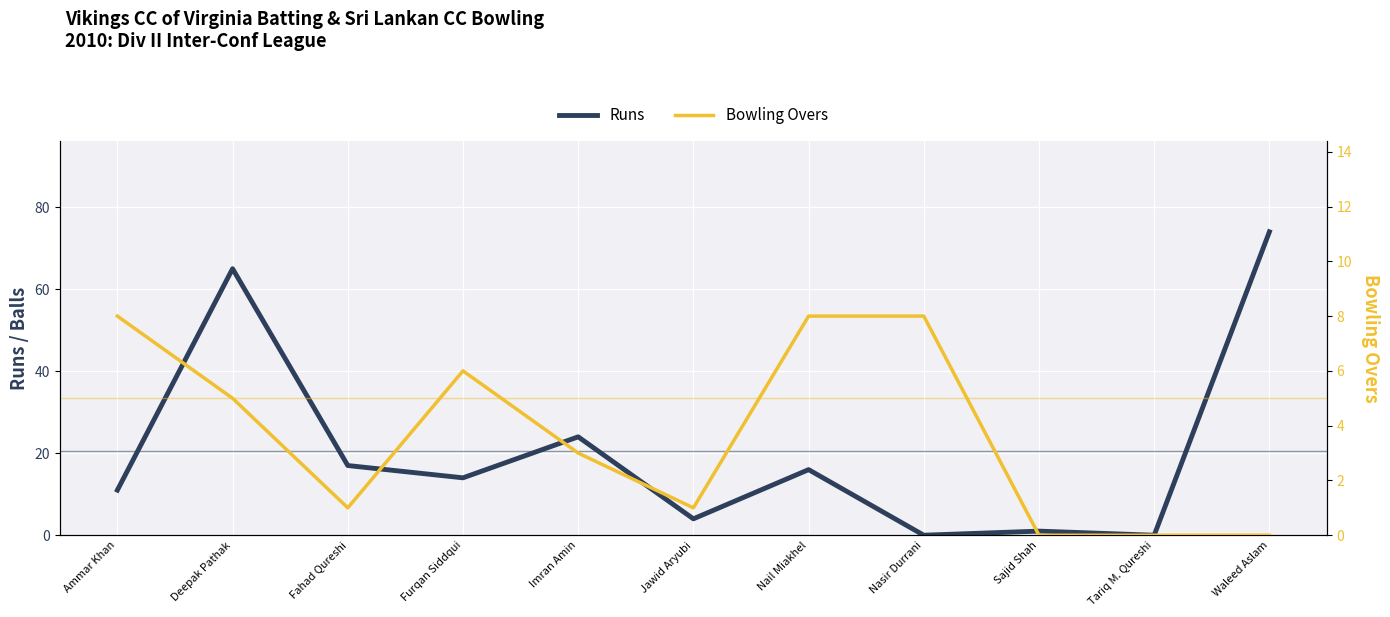

The Bowling Overs series shows 1 at Jawid Aryubi. True or false?

False